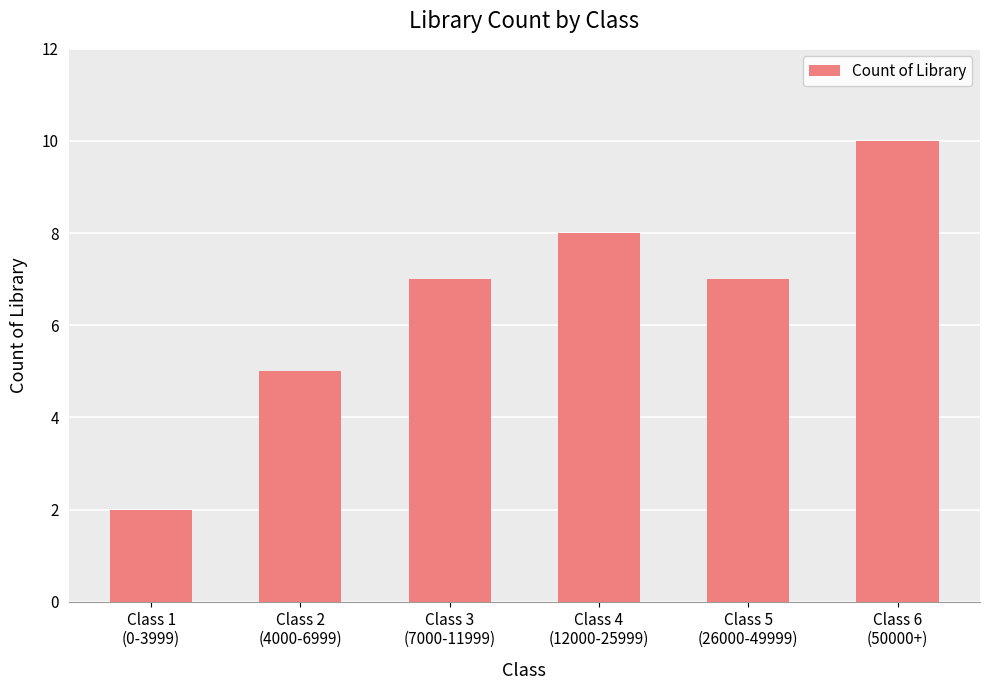

What is the label of the 6th bar from the left?

Class 6
(50000+)